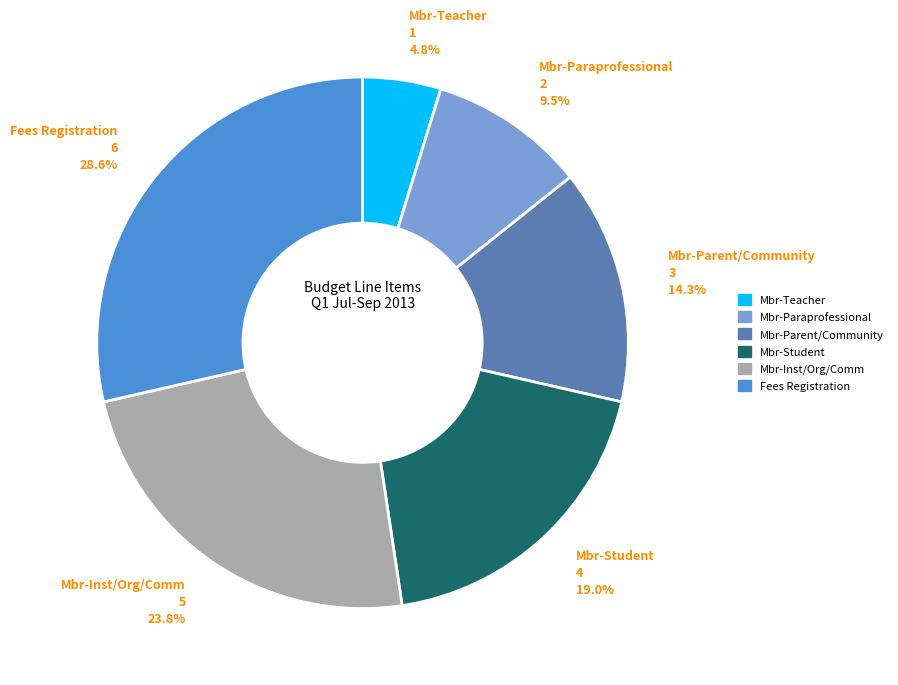

How many segments does this pie chart have?

6